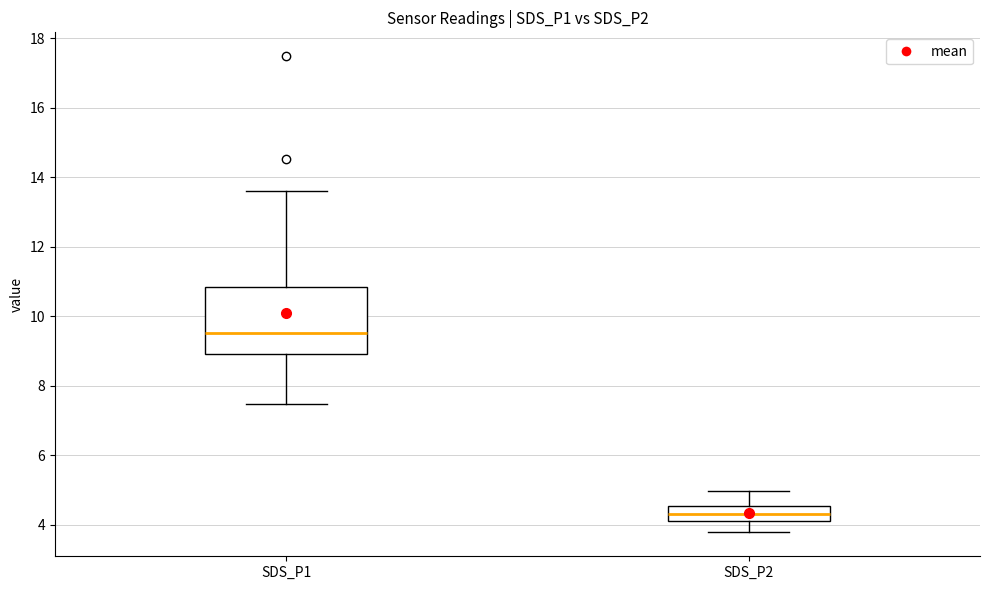

Which box's median line is the lowest?

SDS_P2